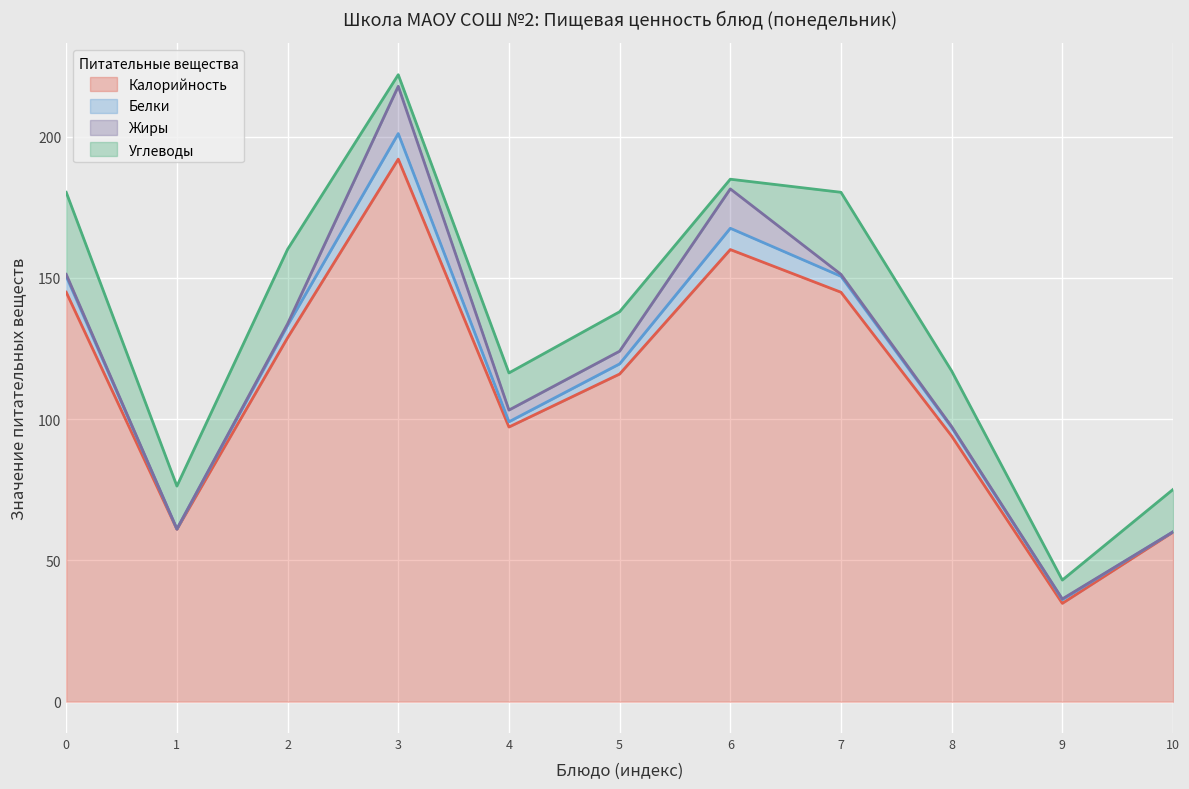

How many data points does each series have?

11